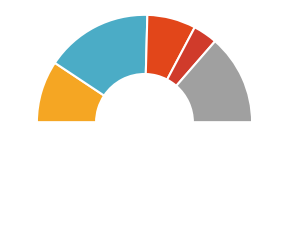

How many segments does this pie chart have?

6